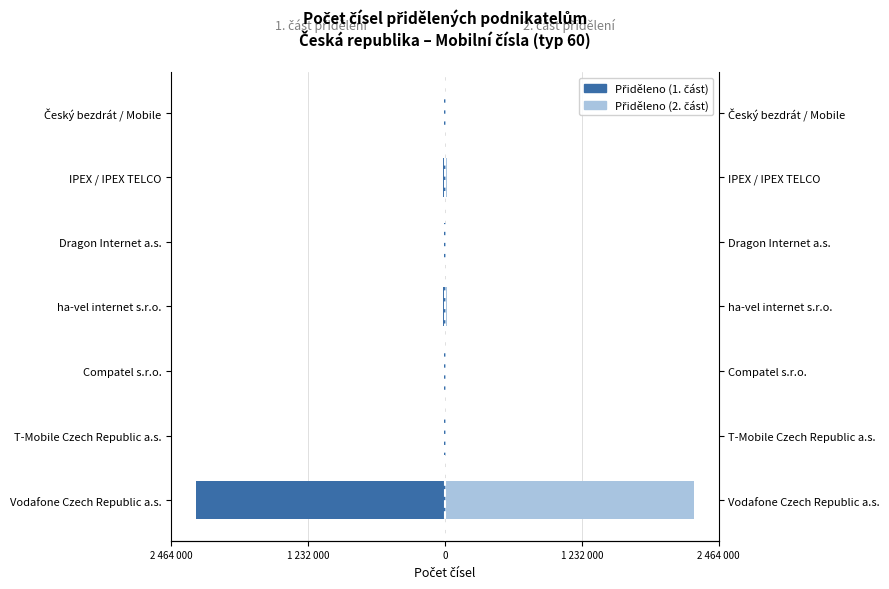

Reading left to right, transcribe all the data shown in this chart.

Přiděleno (1. část): -2240000	-5000	-5000	-15000	-5000	-15000	-10000
Přiděleno (2. část): 2240000	5000	5000	15000	5000	15000	10000